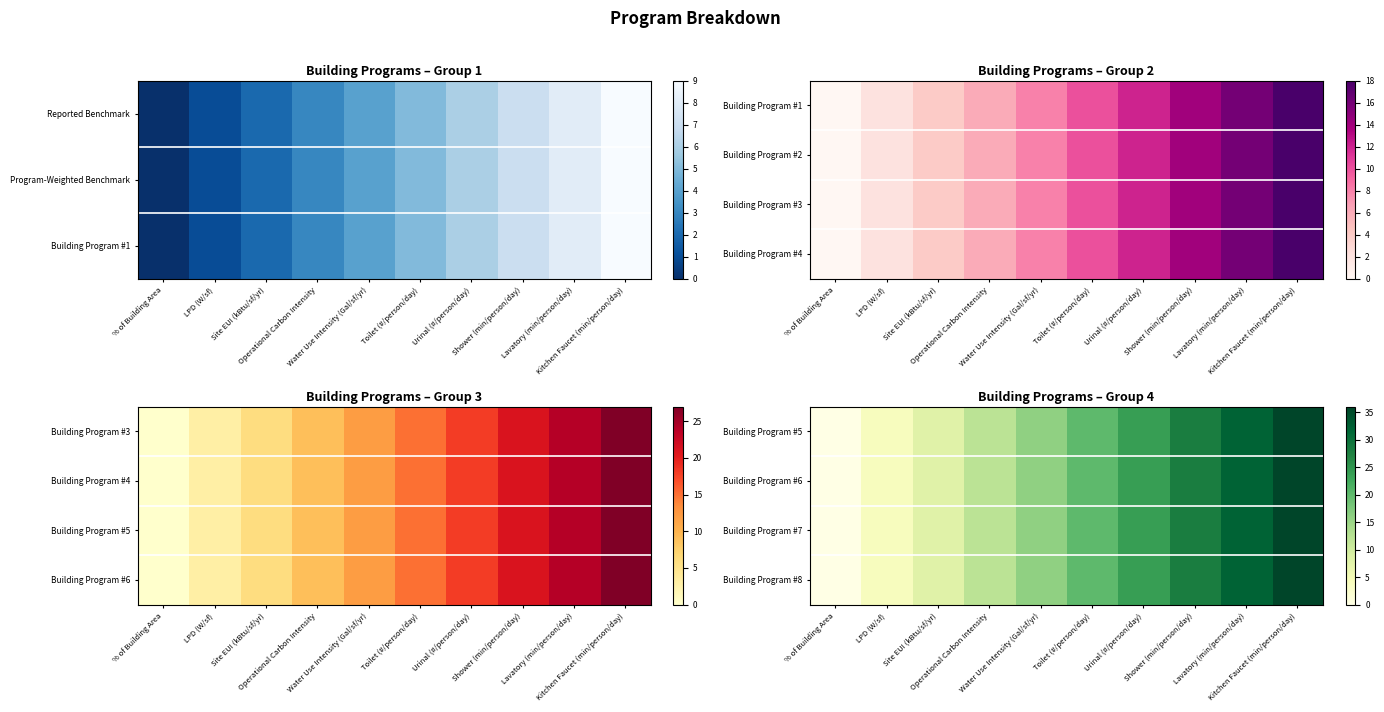

List the series in order of their peak value, lowest first.

Building Program #5, Building Program #6, Building Program #7, Building Program #8